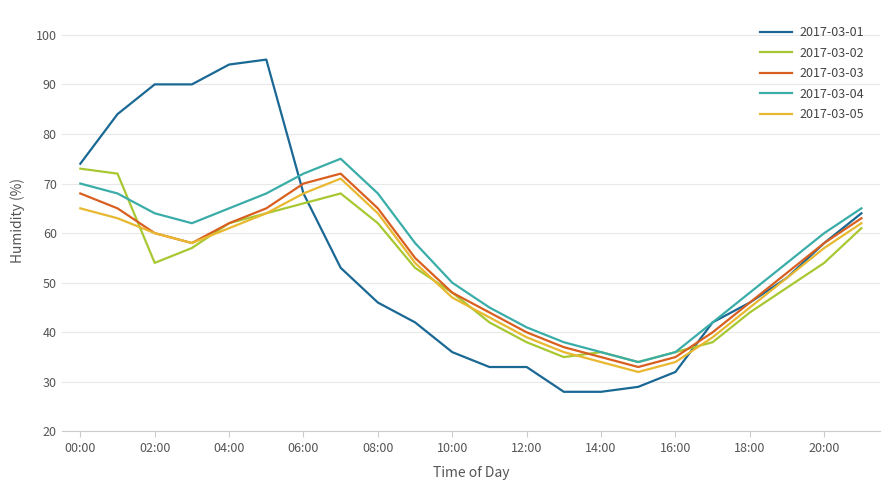

Which series has the widest spread of values?

2017-03-01